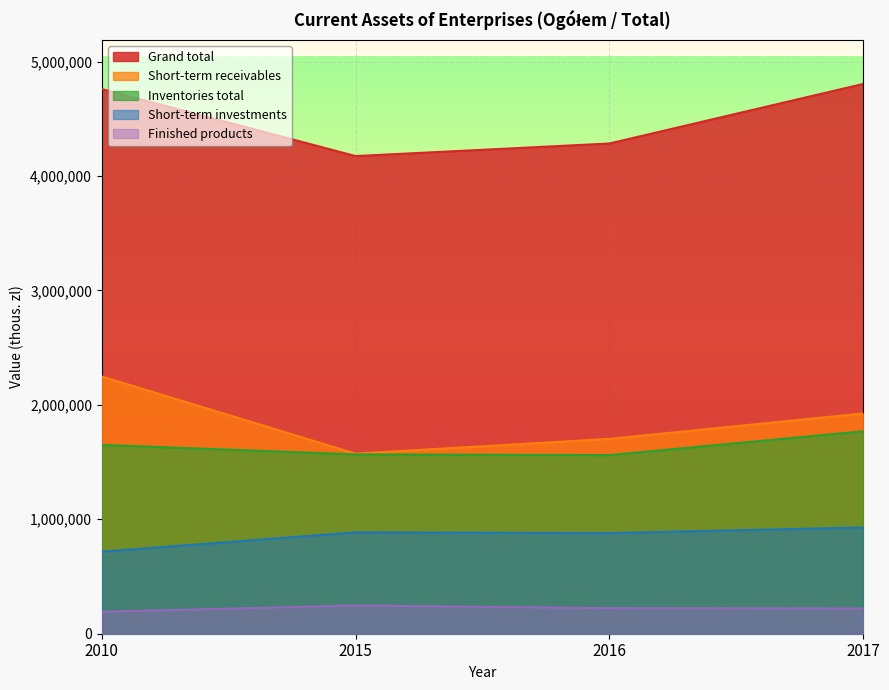

How many Short-term receivables values are between 1702264 and 2247674?

3